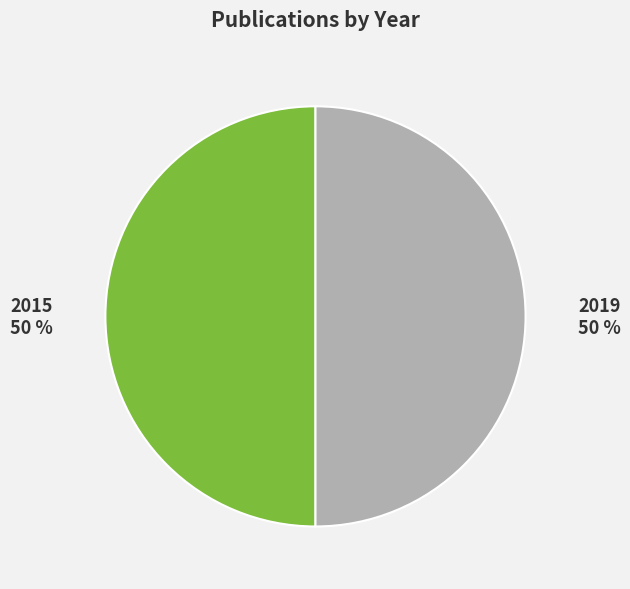

To the nearest percent, what percentage of the pie is 2015?

50%